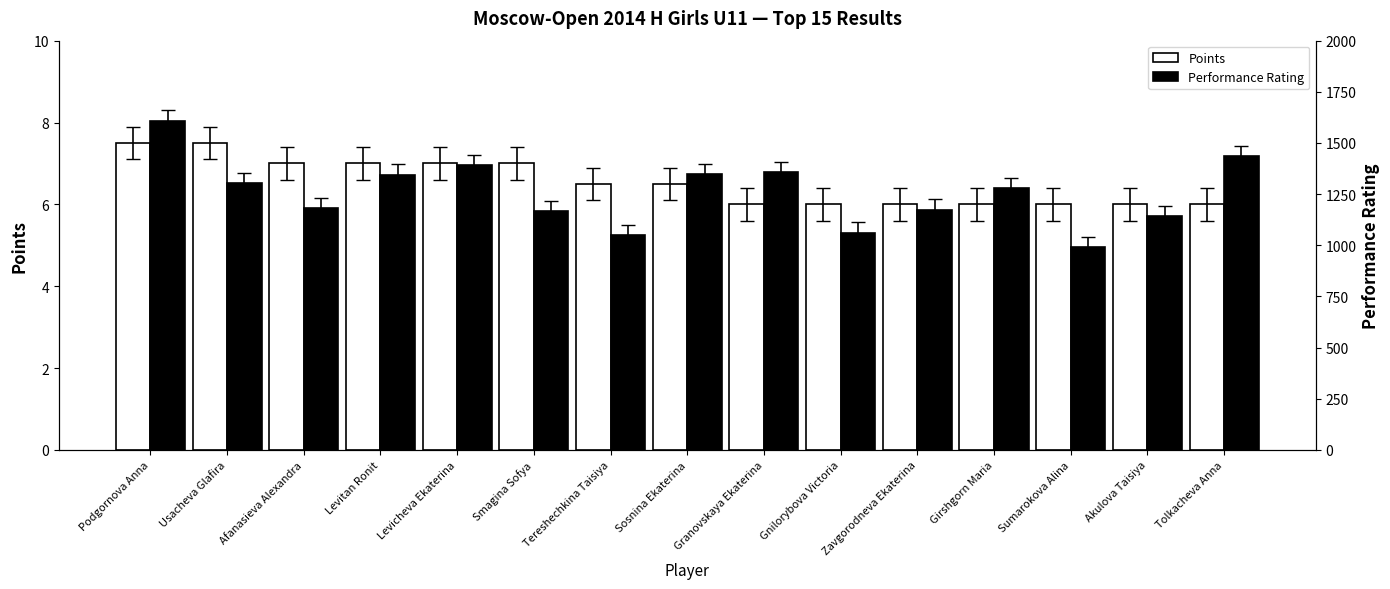

What is the average value of the Points series?

6.5